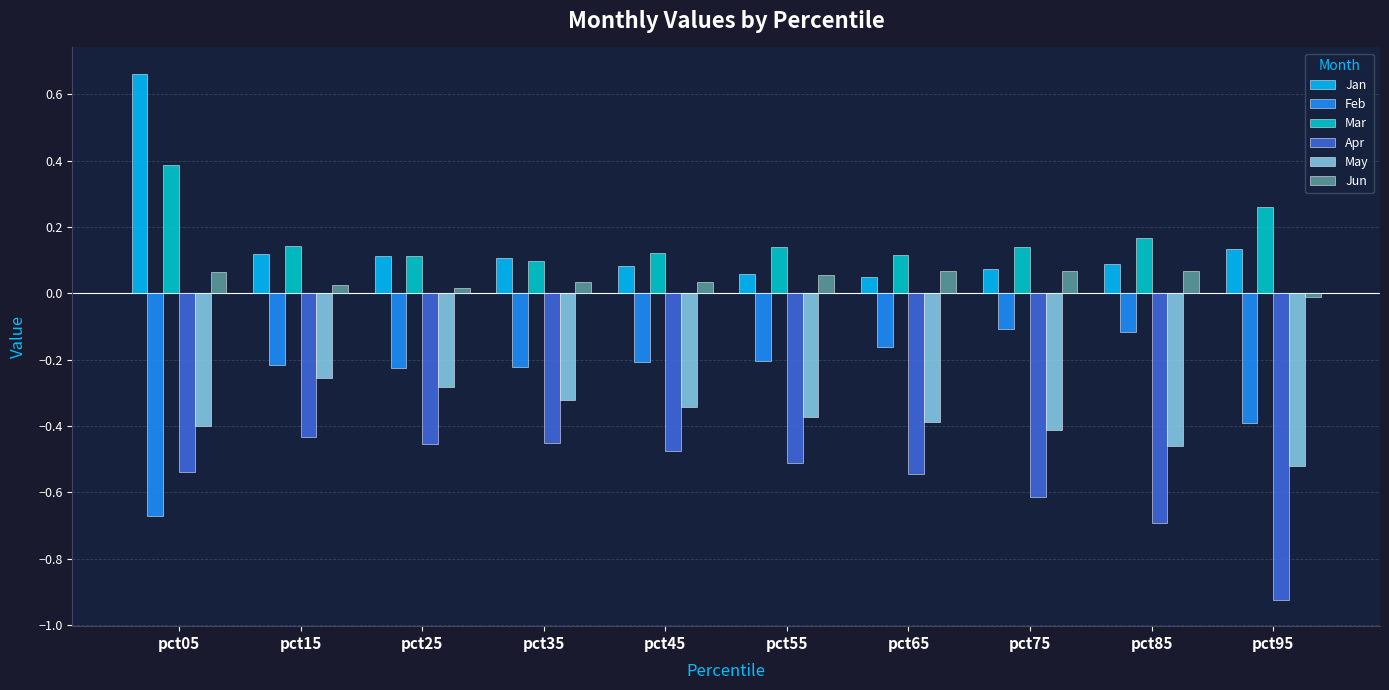

What is the sum of all Jun values?

0.4